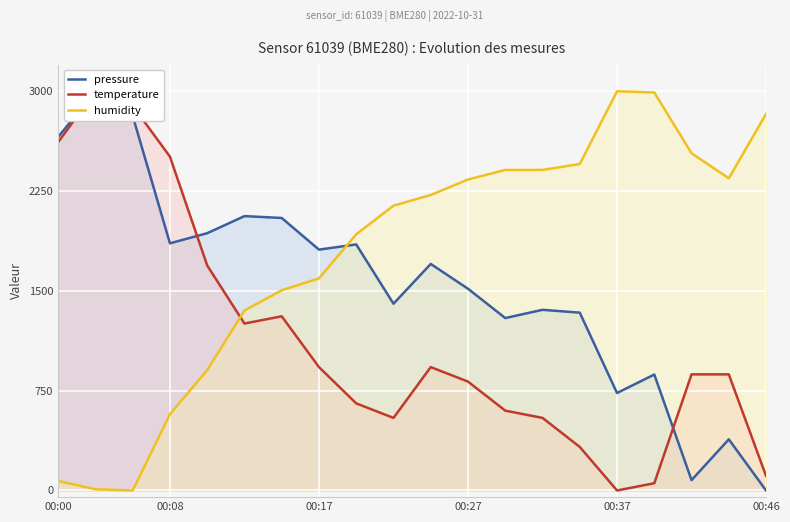

How many lines are shown in the chart?

3